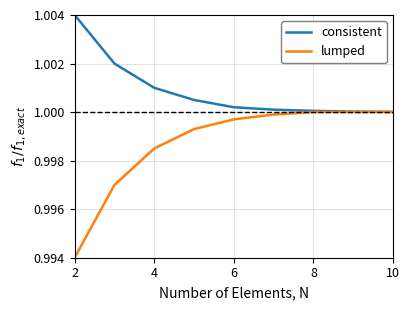

Which series has the widest spread of values?

lumped